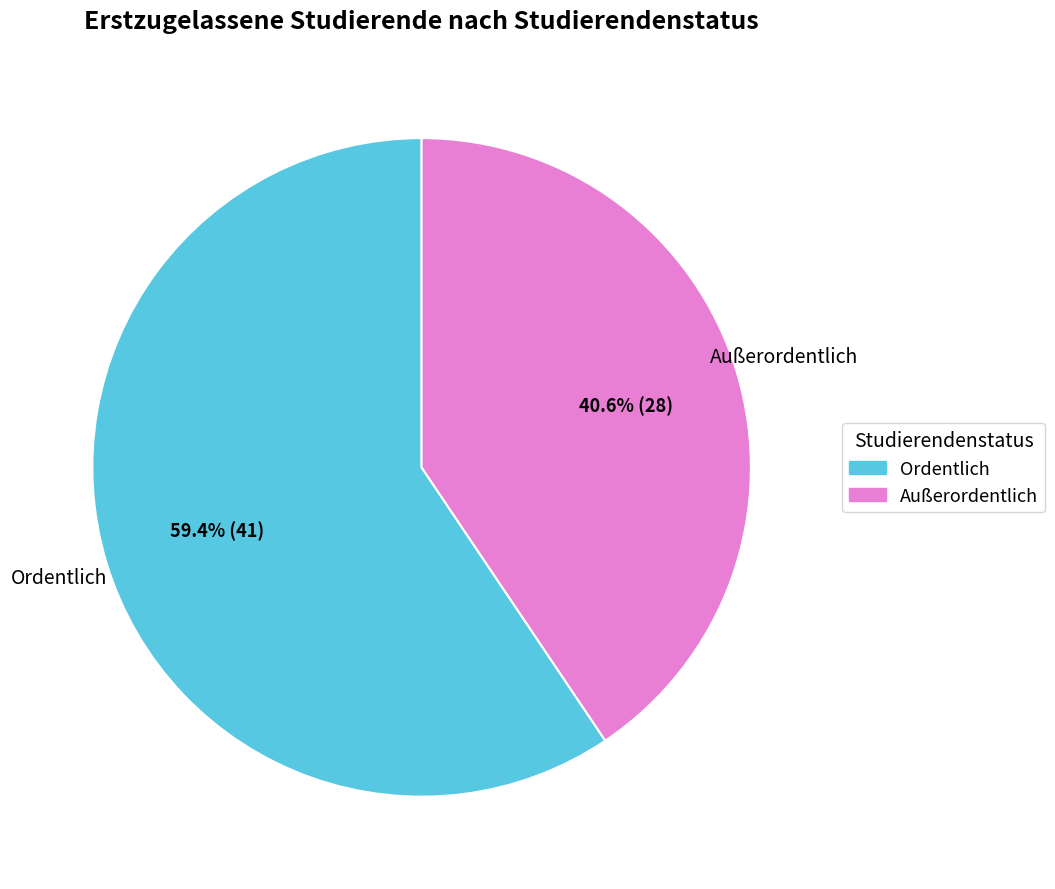

Approximately how many times larger is the value at Außerordentlich compared to Ordentlich?

0.7